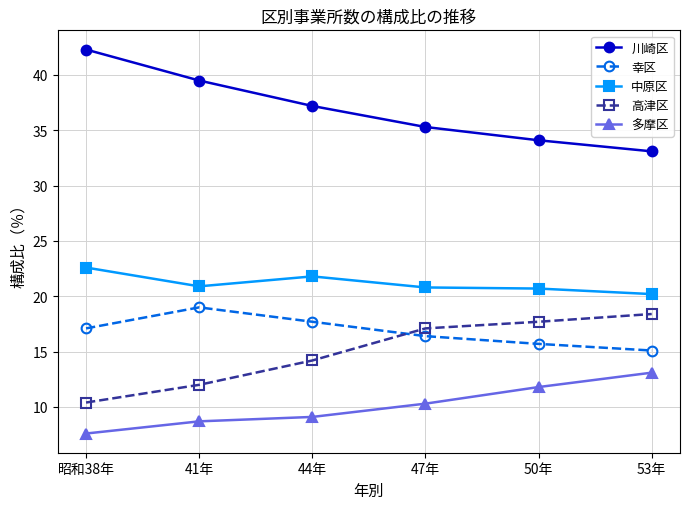

Is it true that 多摩区 equals 13.1 at 53年?

True